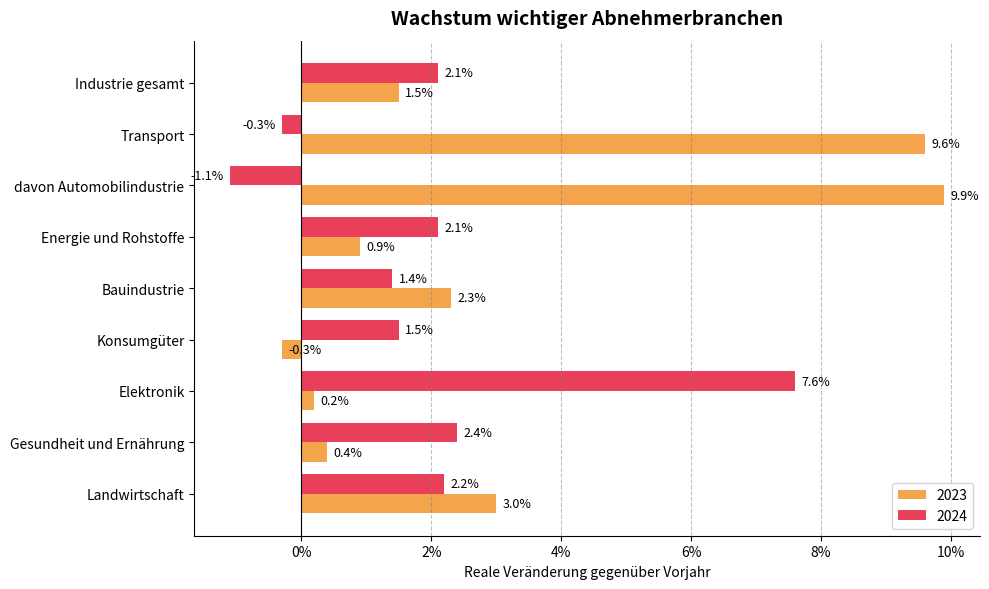

What is the label of the 3rd bar from the left?

davon Automobilindustrie